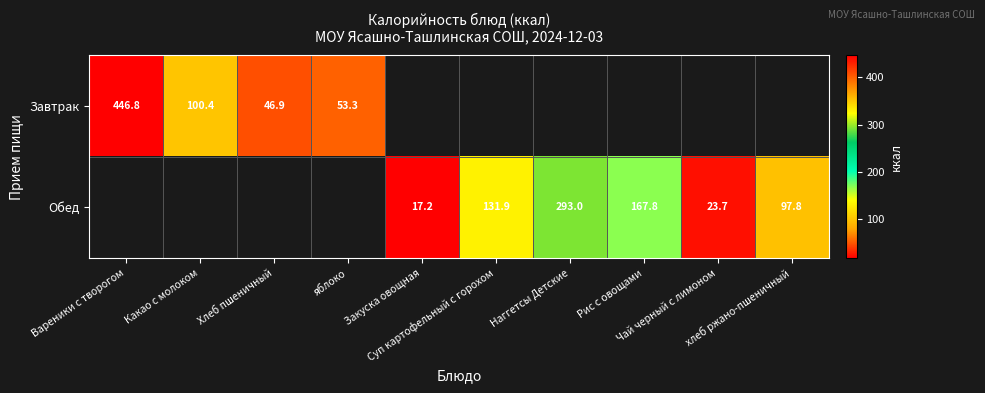

Which category has the lowest value in the Завтрак series?

Хлеб пшеничный